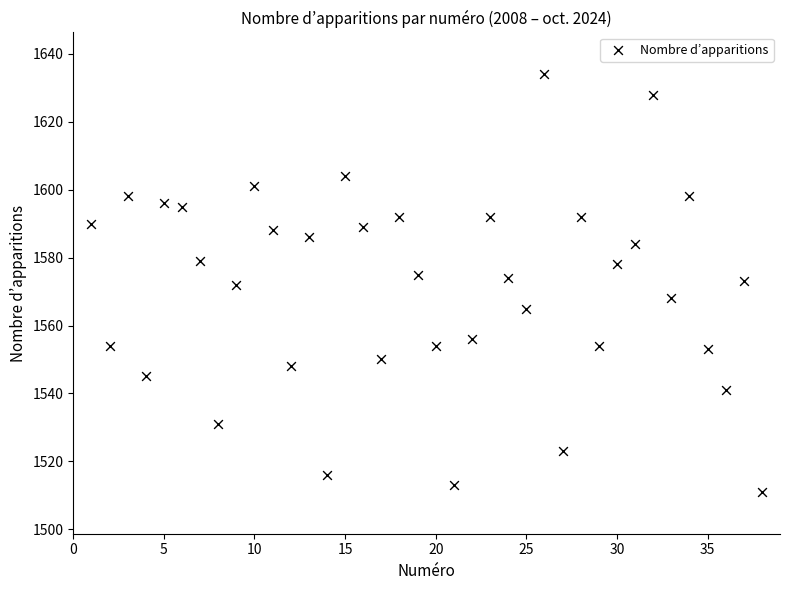

What is the range of X values (max minus min)?

37